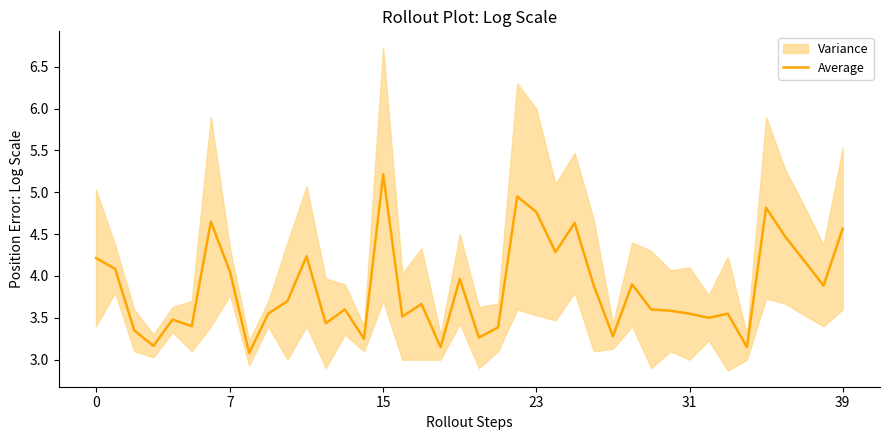

What is the maximum value for Average?

5.2